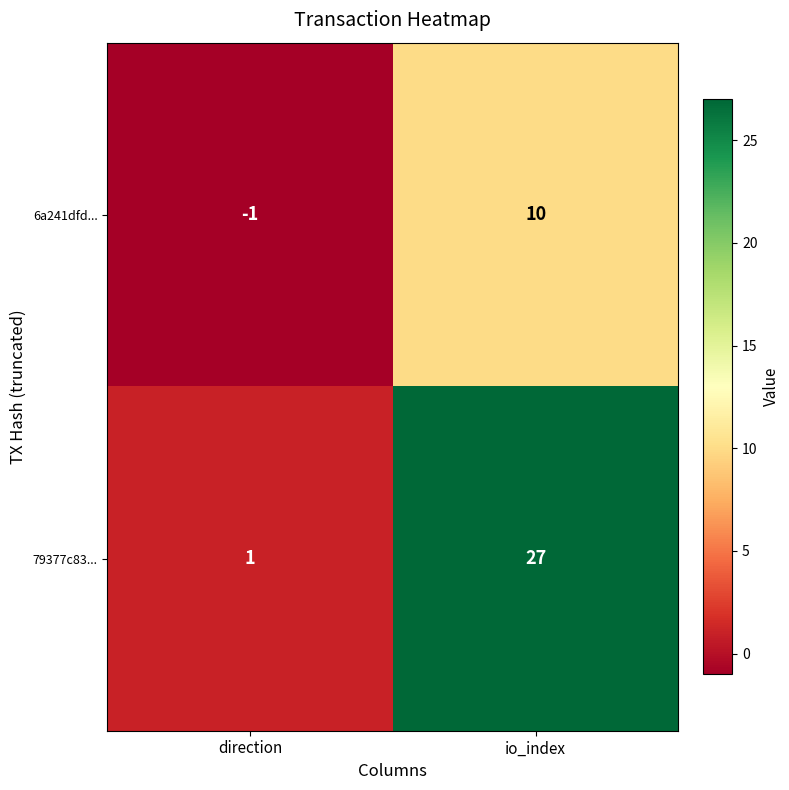

Which series changed the most between direction and io_index?

79377c83...